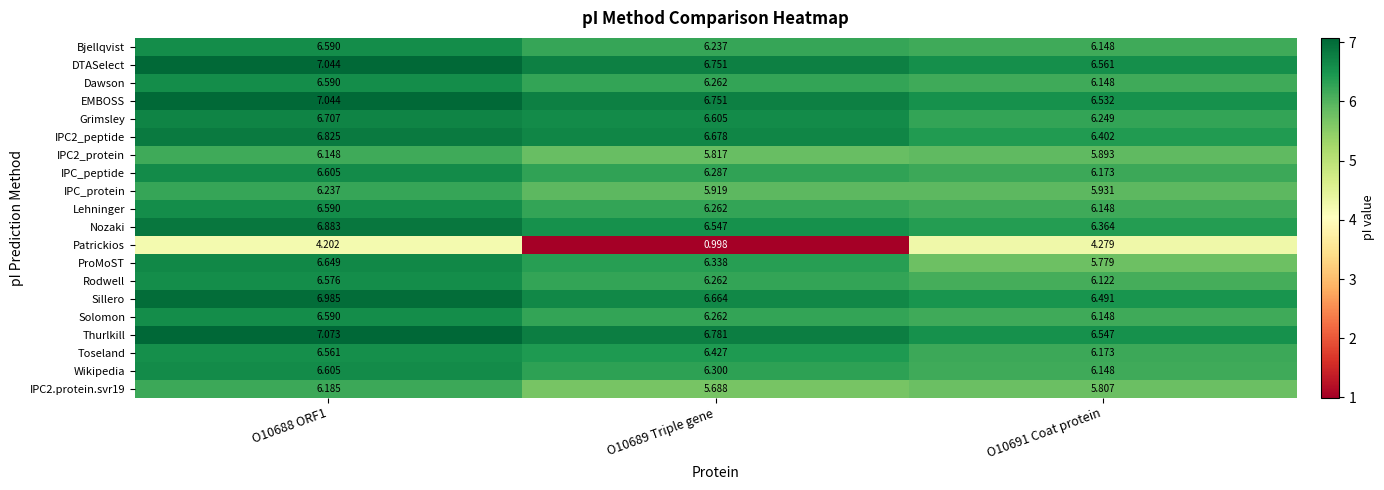

Is the value of Wikipedia at O10691 Coat protein greater than the value of Toseland at O10689 Triple gene?

No